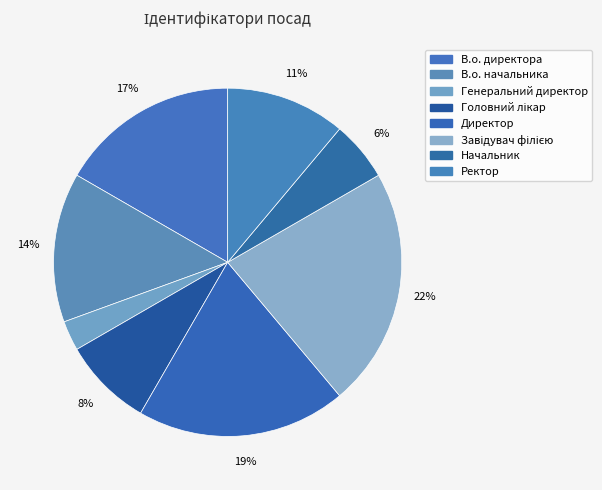

Is there a majority slice in this chart?

No